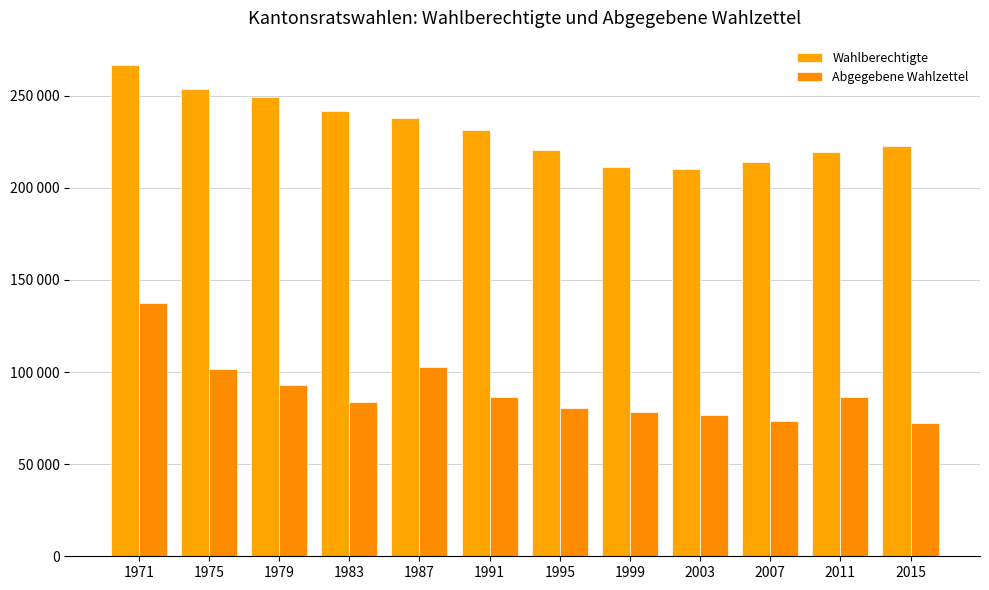

Are the bars grouped side by side (vs. stacked)?

Yes